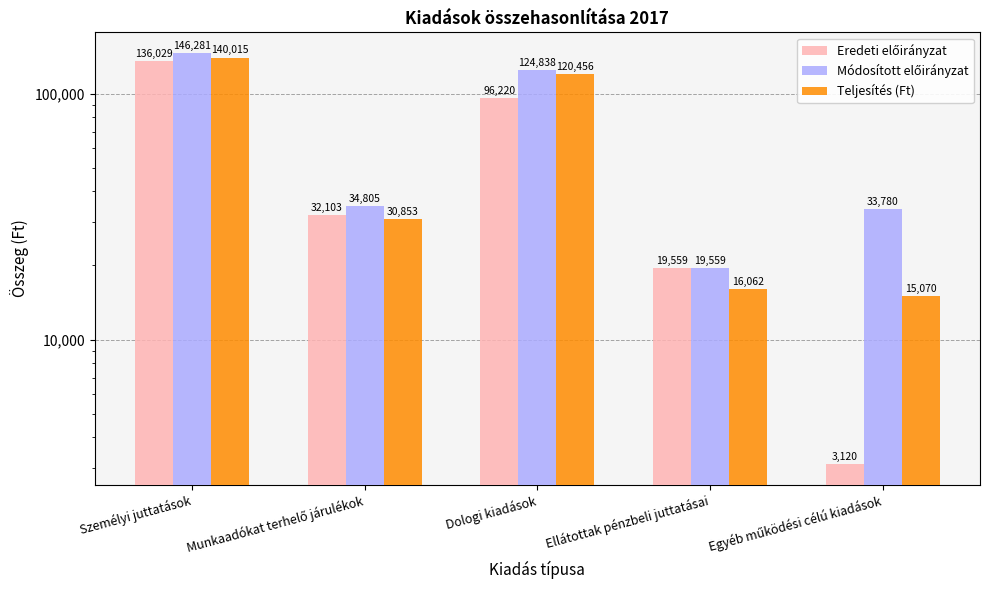

Rank the series by their maximum value, from highest to lowest.

Módosított előirányzat, Teljesítés (Ft), Eredeti előirányzat